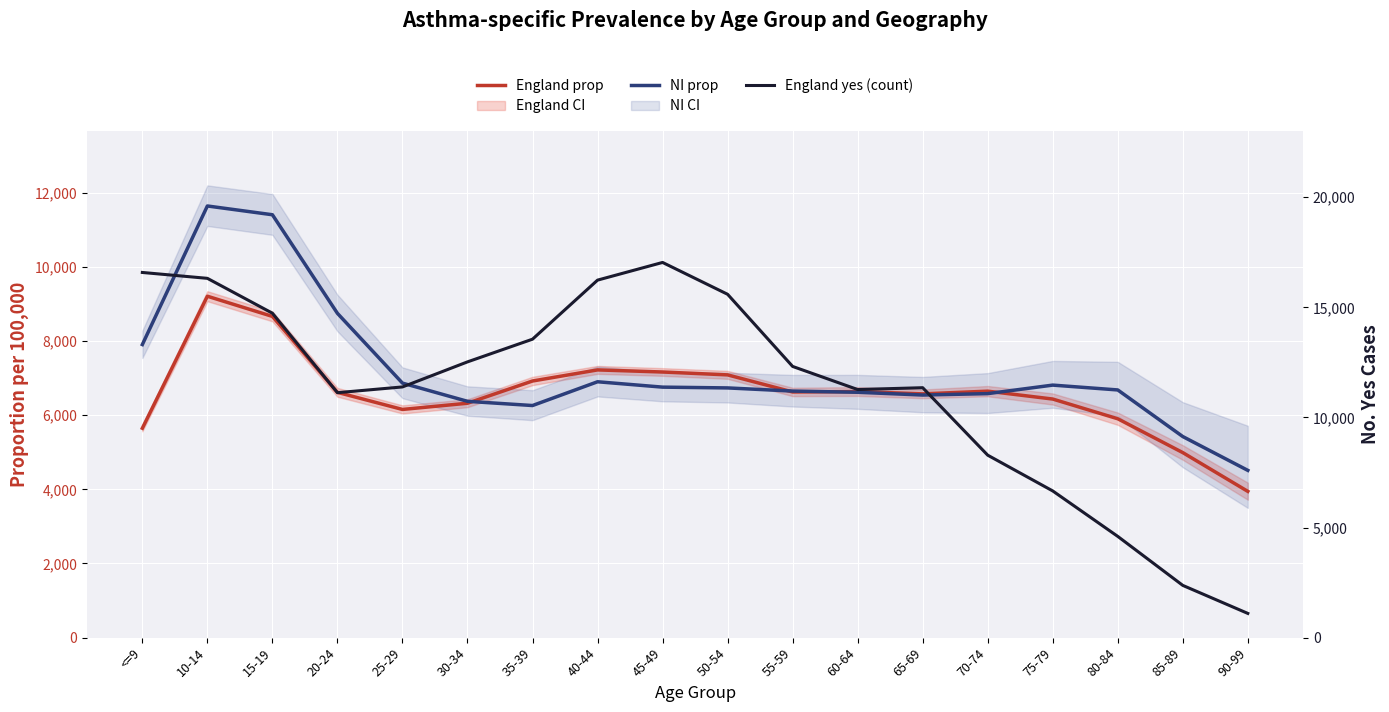

What position from the left is 25-29?

5